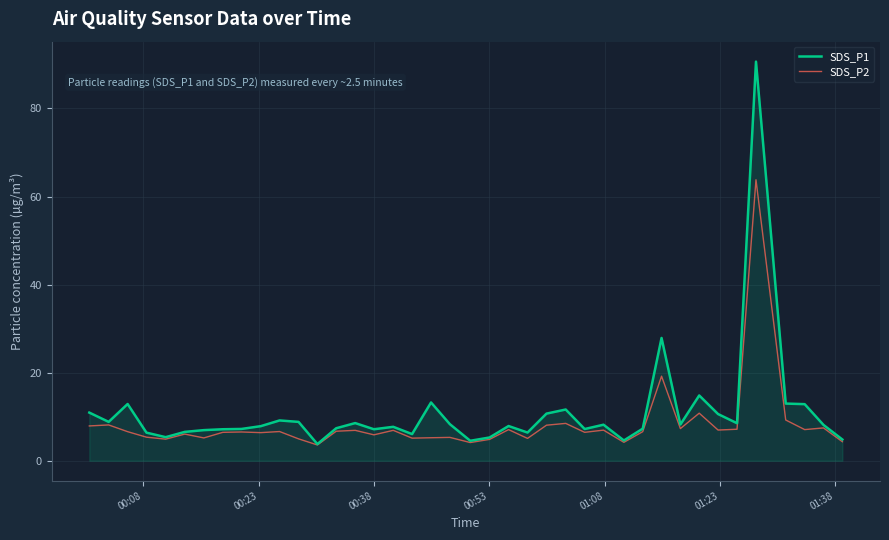

What is the maximum value shown in the chart?

90.6